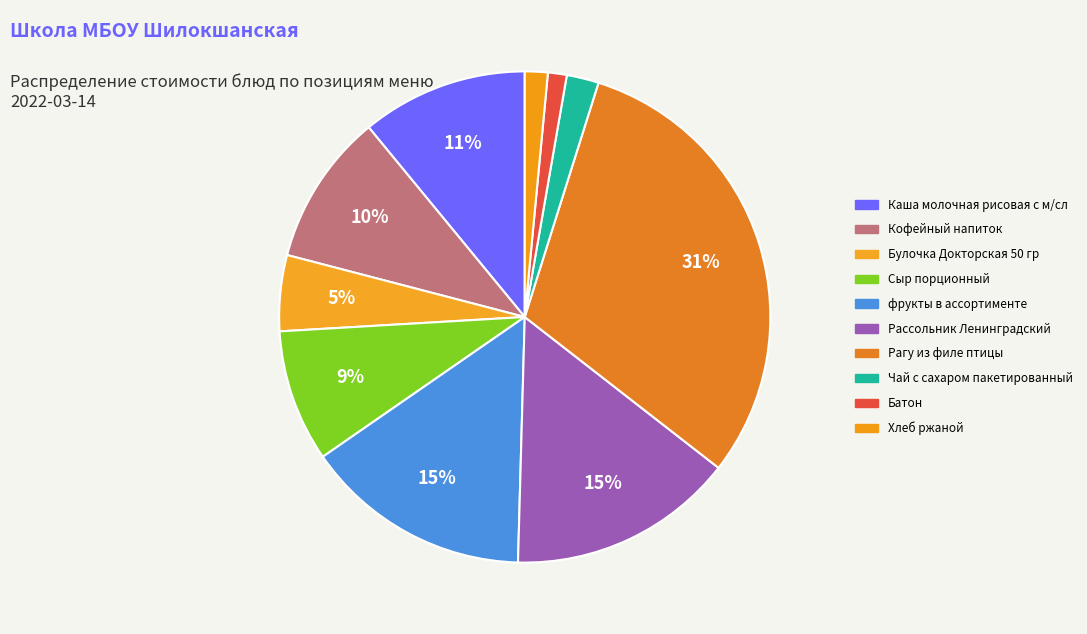

Approximately how many times larger is the value at Чай с сахаром пакетированный compared to Хлеб ржаной?

1.4